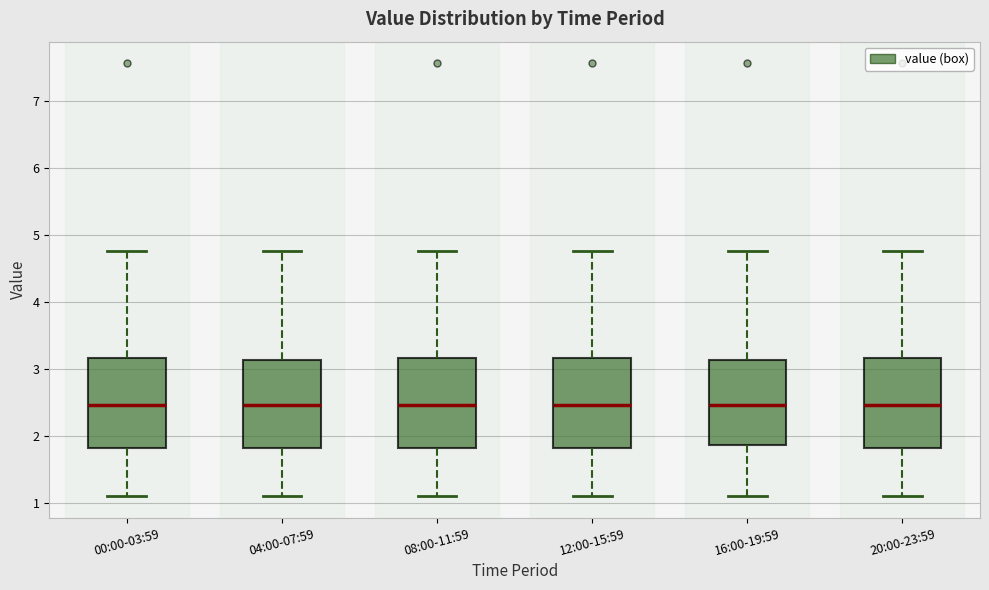

Reading left to right, transcribe this box plot: for each box, give where its median line is, the range the box spans, and where its two whiskers end, as read against the y-axis. The values are not printed on the chart, so give them approximately, as read against the axis.

00:00-03:59: median 2.5, box 1.8 to 3.2, whiskers 1.1 to 4.8
04:00-07:59: median 2.5, box 1.8 to 3.1, whiskers 1.1 to 4.8
08:00-11:59: median 2.5, box 1.8 to 3.2, whiskers 1.1 to 4.8
12:00-15:59: median 2.5, box 1.8 to 3.2, whiskers 1.1 to 4.8
16:00-19:59: median 2.5, box 1.9 to 3.1, whiskers 1.1 to 4.8
20:00-23:59: median 2.5, box 1.8 to 3.2, whiskers 1.1 to 4.8